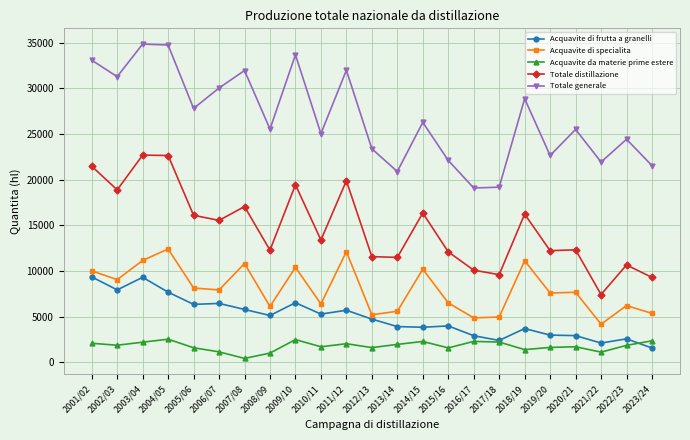

At which label does Acquavite di frutta a granelli first exceed 4742?

2001/02